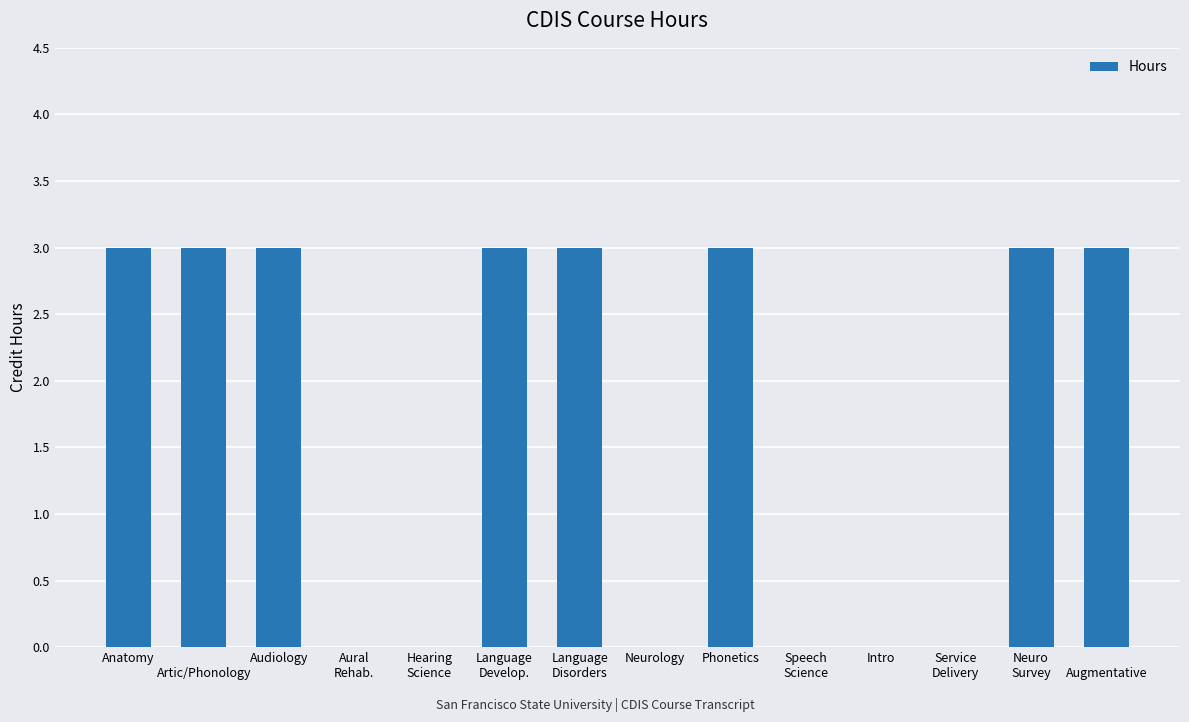

True or false: the data shows 1 at 
Augmentative.

False